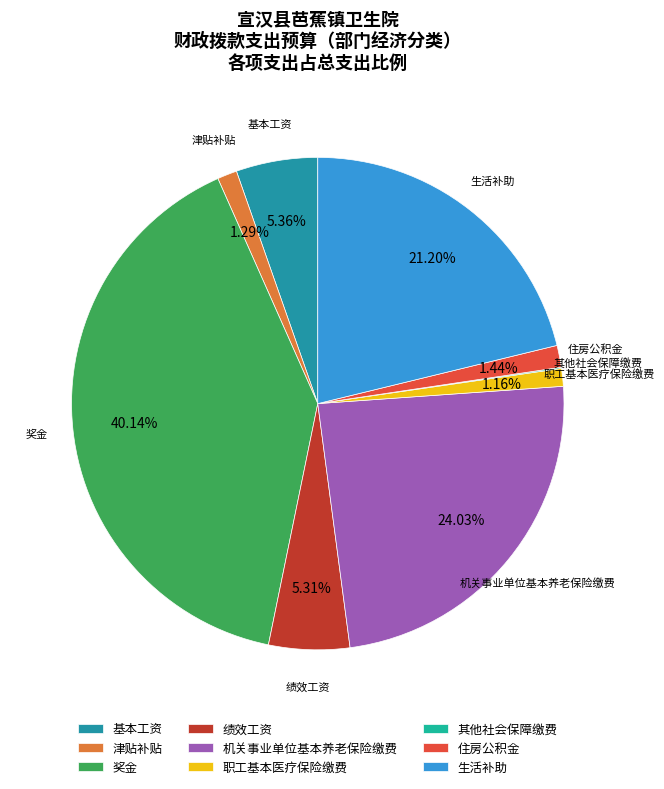

How much of the chart is everything except 住房公积金?

98.6%